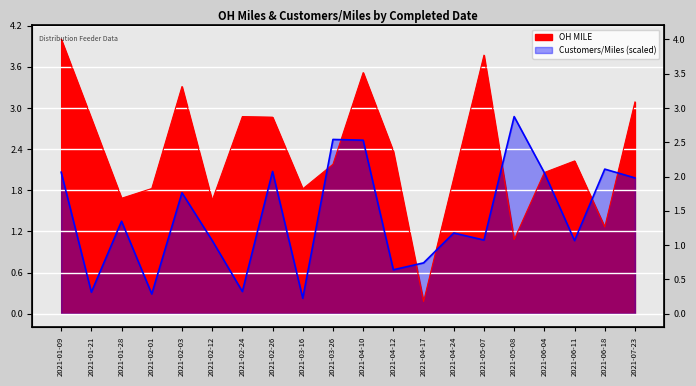

The Total Customers / Total Miles series shows 1.1 at 2021-05-07. True or false?

True